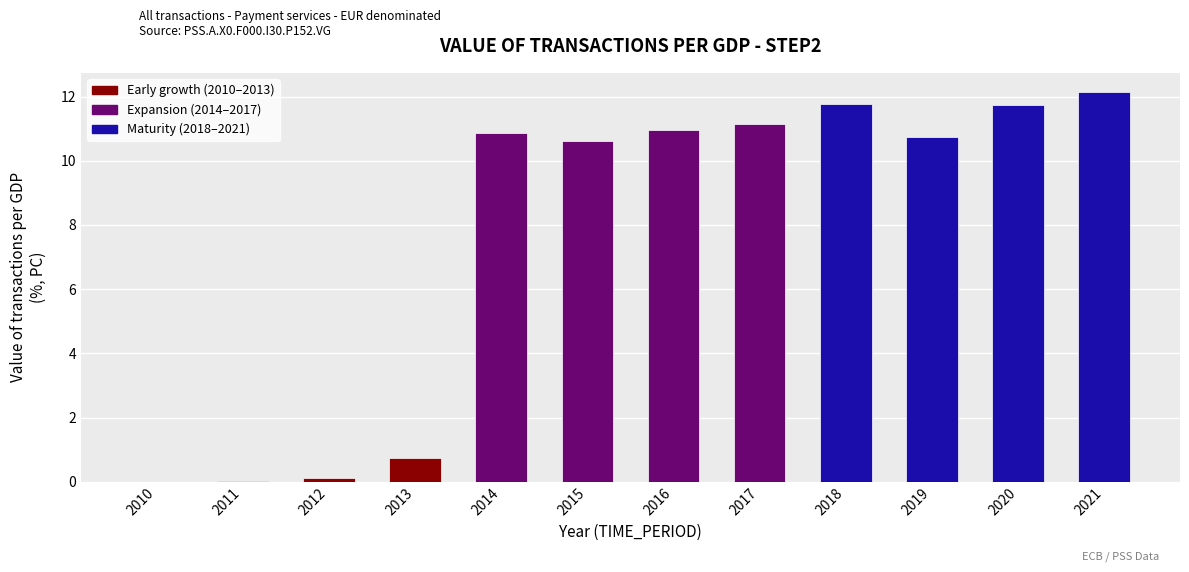

What is the sum of the values at 2021 and 2016?

23.1